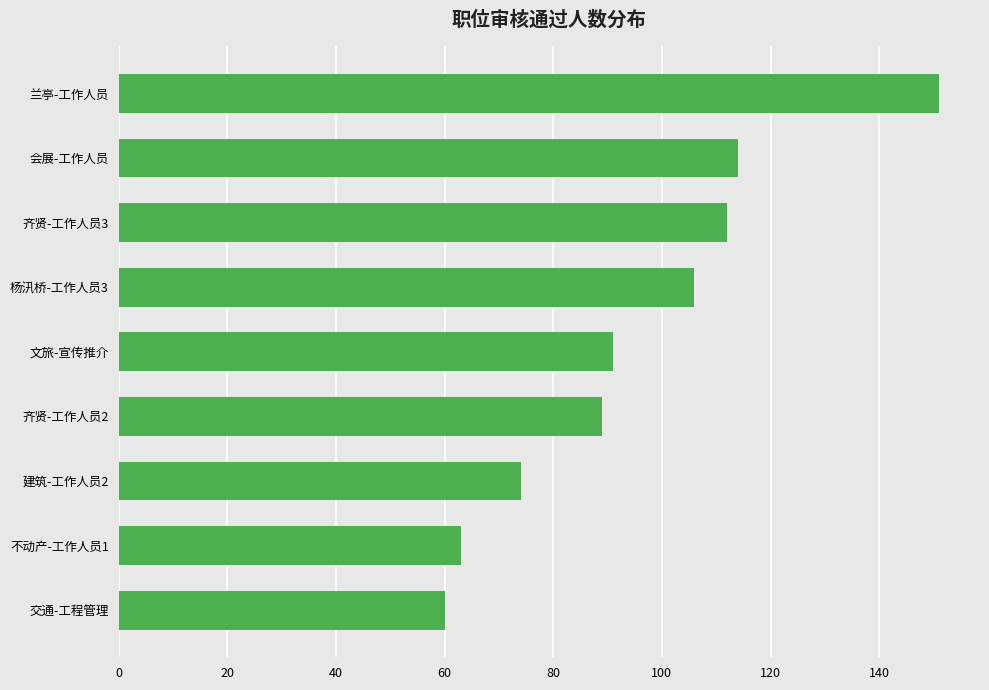

The value at 会展-工作人员 is 114. True or false?

True